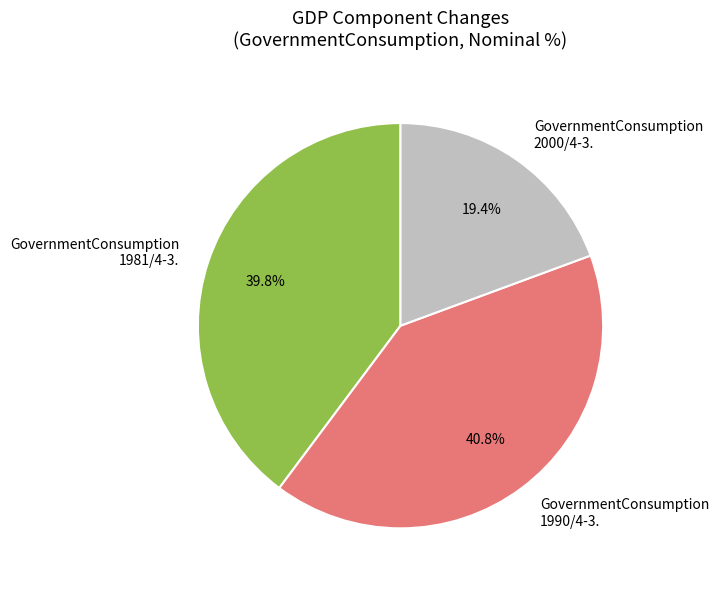

Is GovernmentConsumption 2000/4-3. the majority of the pie?

No